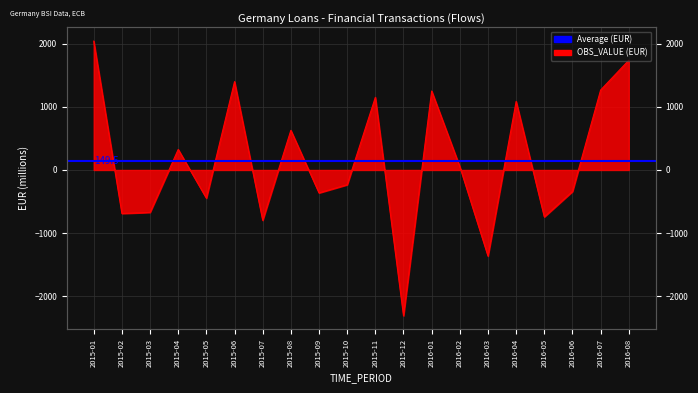

What is the sum of all values?

2989.4